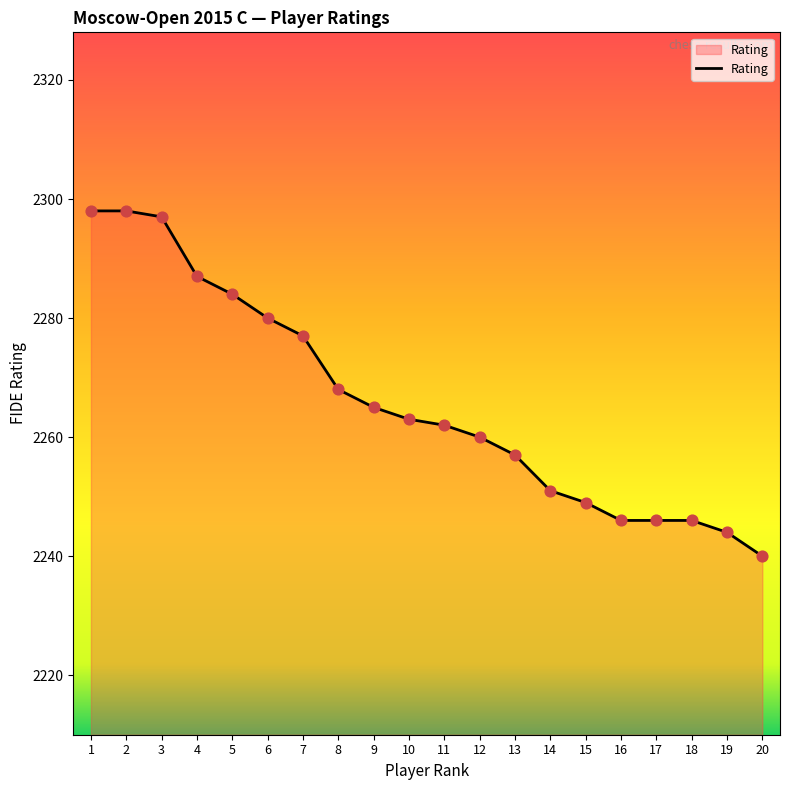

What is the change in value from 8 to 13?

-11